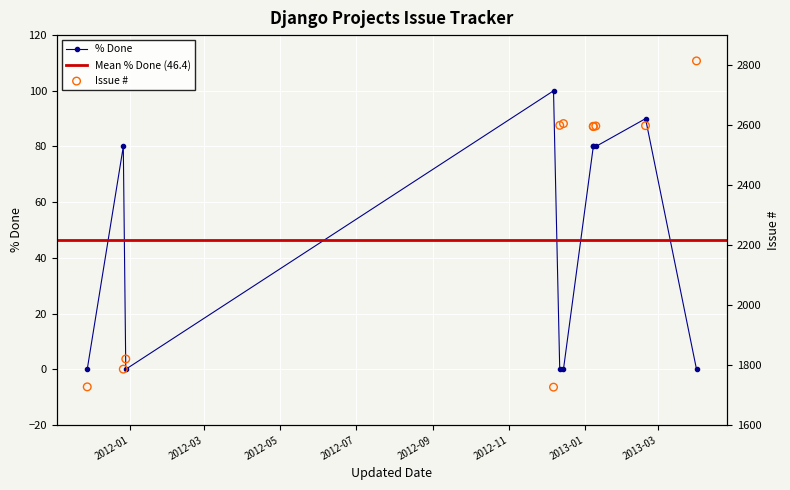

Is the value of Issue # at 2013-01-08 greater than the value of % Done at 2012-12-07?

Yes